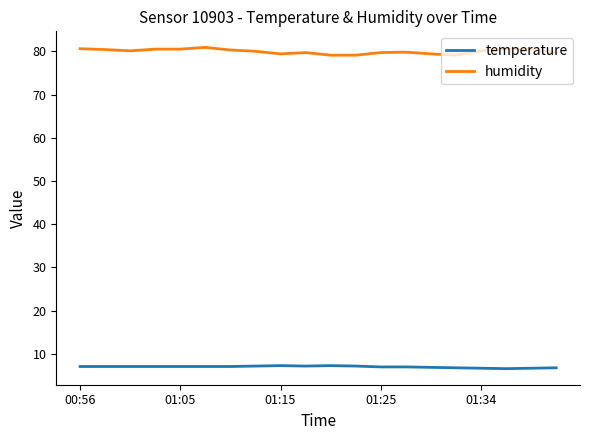

What is the difference between the maximum and minimum values in the humidity series?

1.8